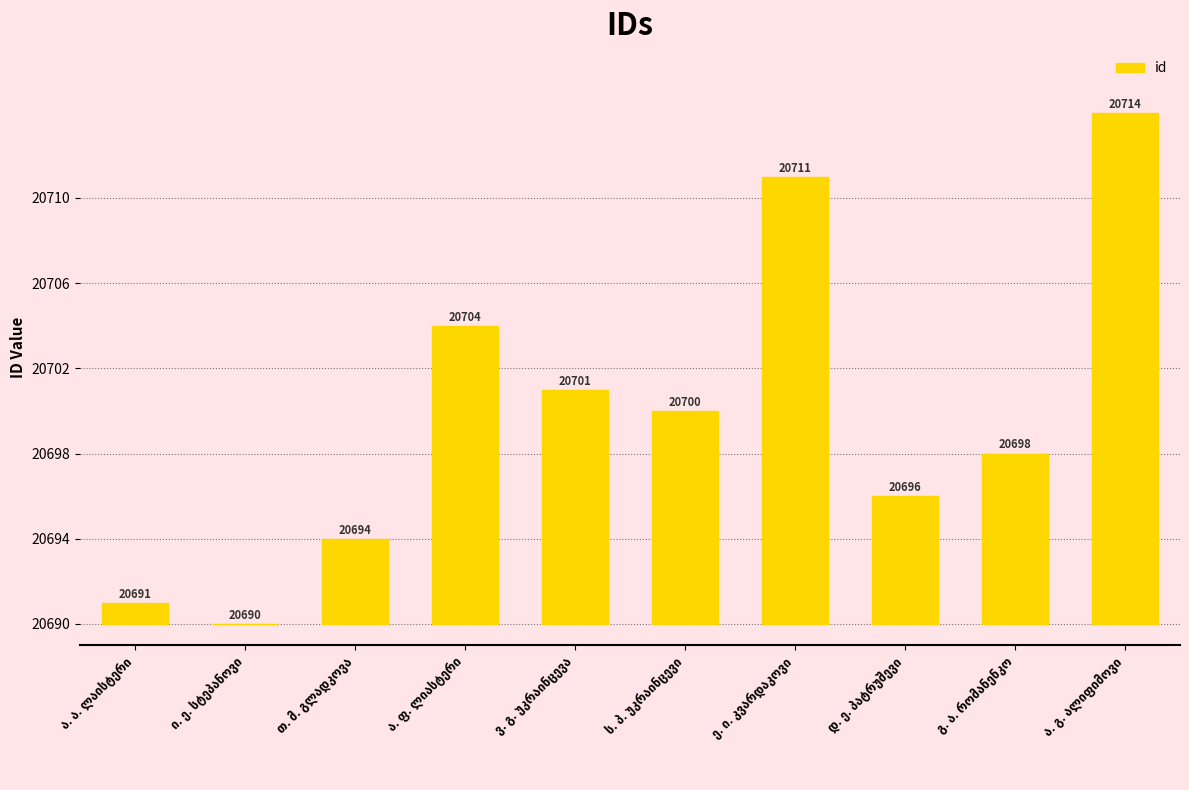

At which category does the chart reach its minimum across all series?

ი. ე. სტეპანოვი